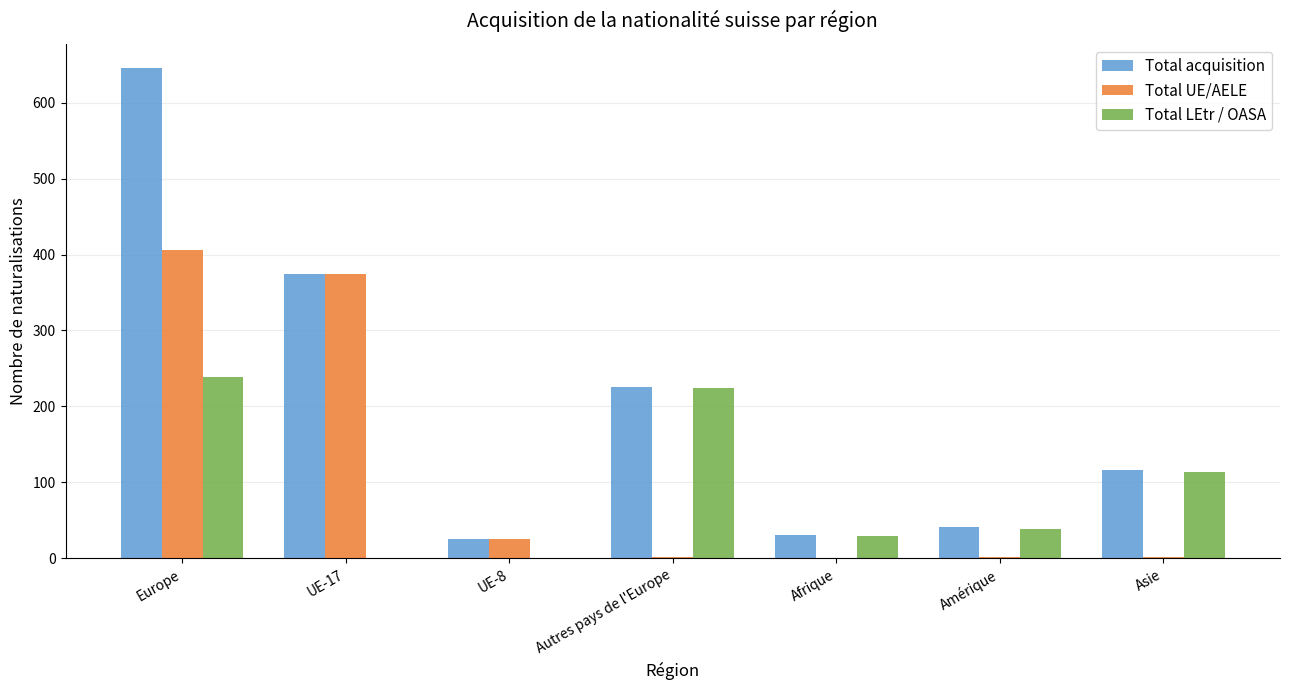

What is the maximum value shown in the chart?

645